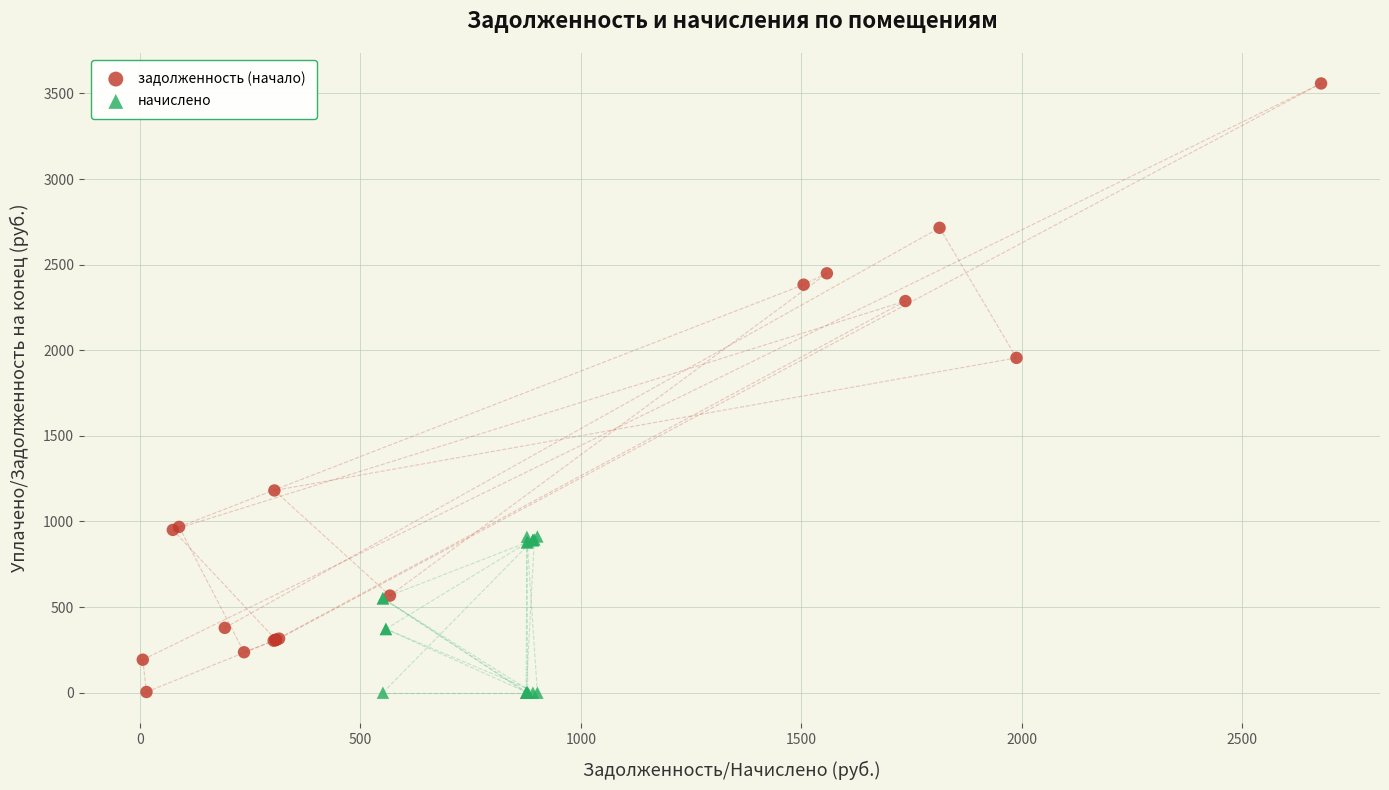

What are all the series names shown in the legend?

задолженность (начало), начислено